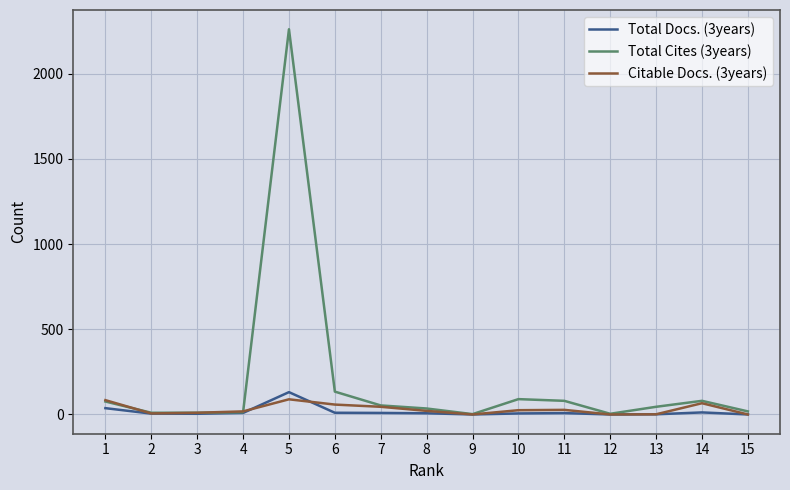

True or false: Total Docs. (3years) has a value of 6 at 10.

True